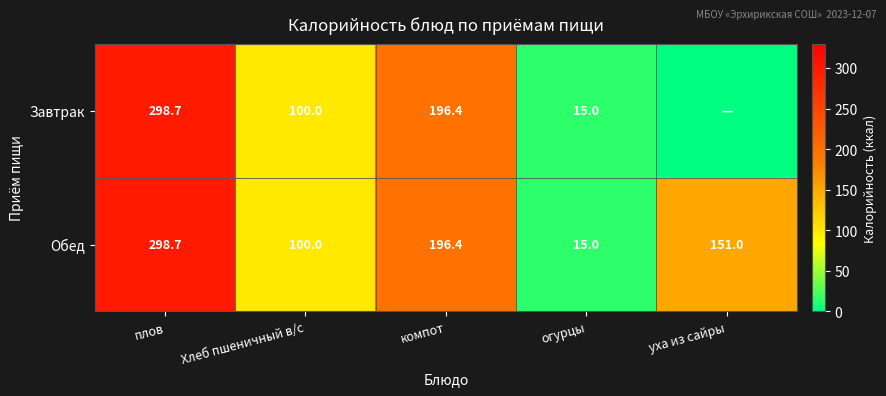

List the labels in order of Обед value, smallest first.

огурцы, Хлеб пшеничный в/с, уха из сайры, компот, плов